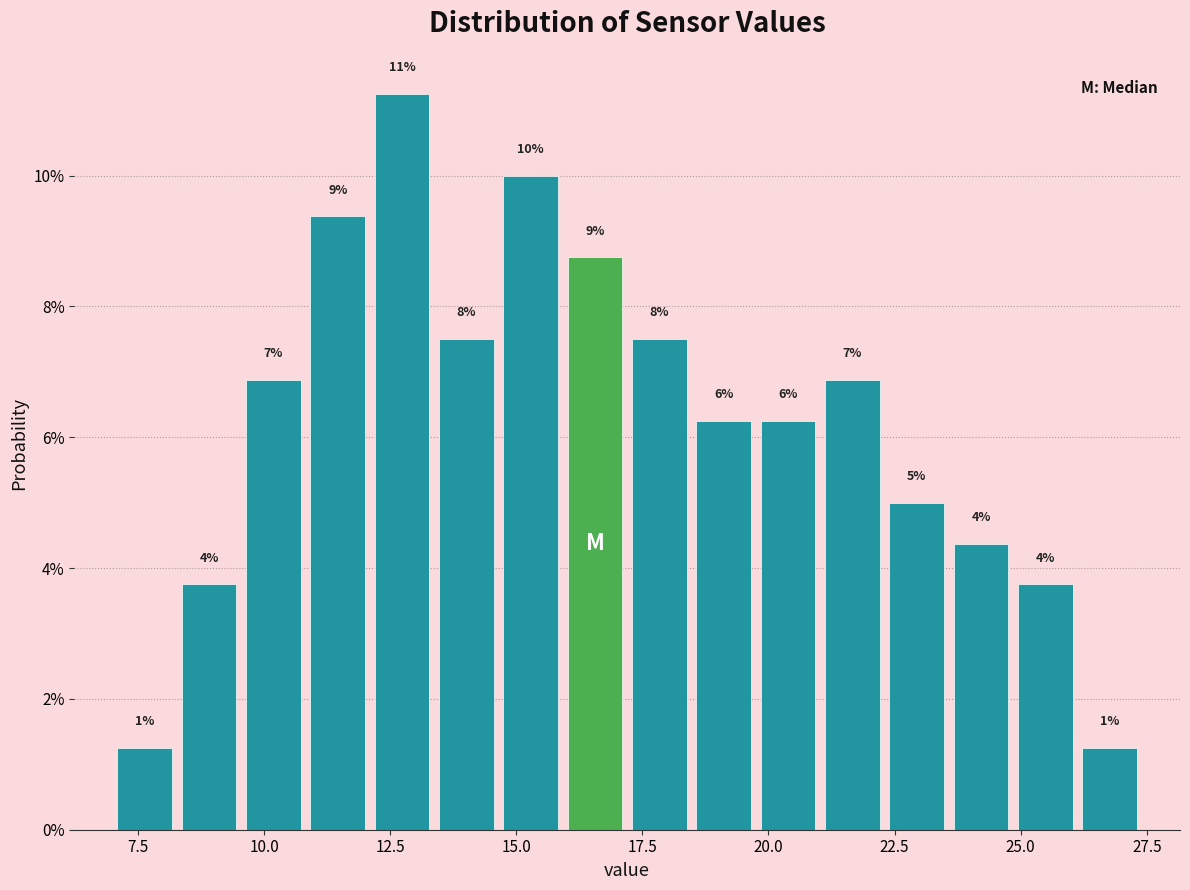

Around what value on the x-axis is the tallest bar? Give the approximate position of its centre, as read against the axis.

12.5